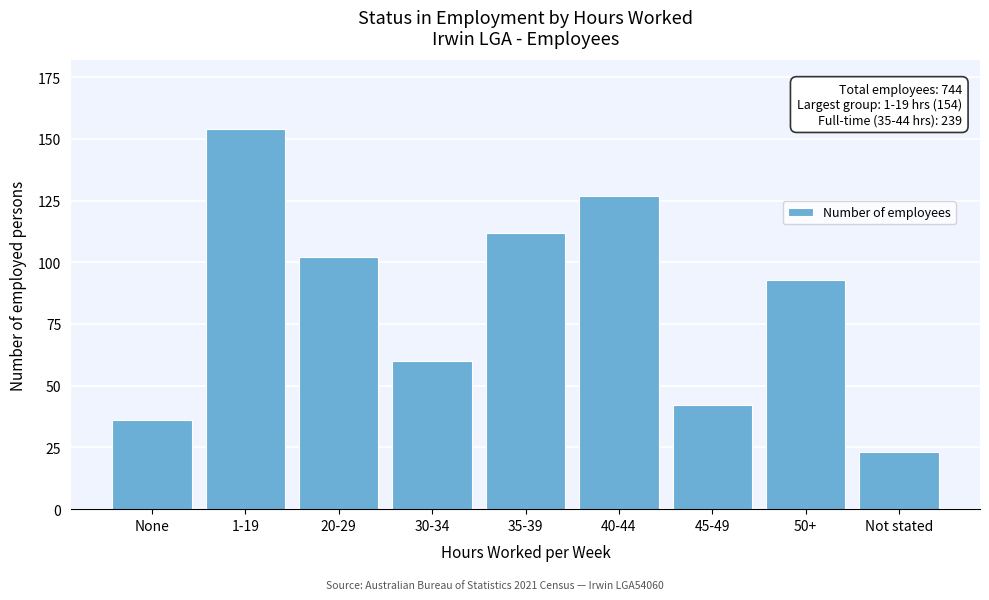

Reading left to right, list all the values displayed in this chart.

None=36	1-19=154	20-29=102	30-34=60	35-39=112	40-44=127	45-49=42	50+=93	Not stated=23